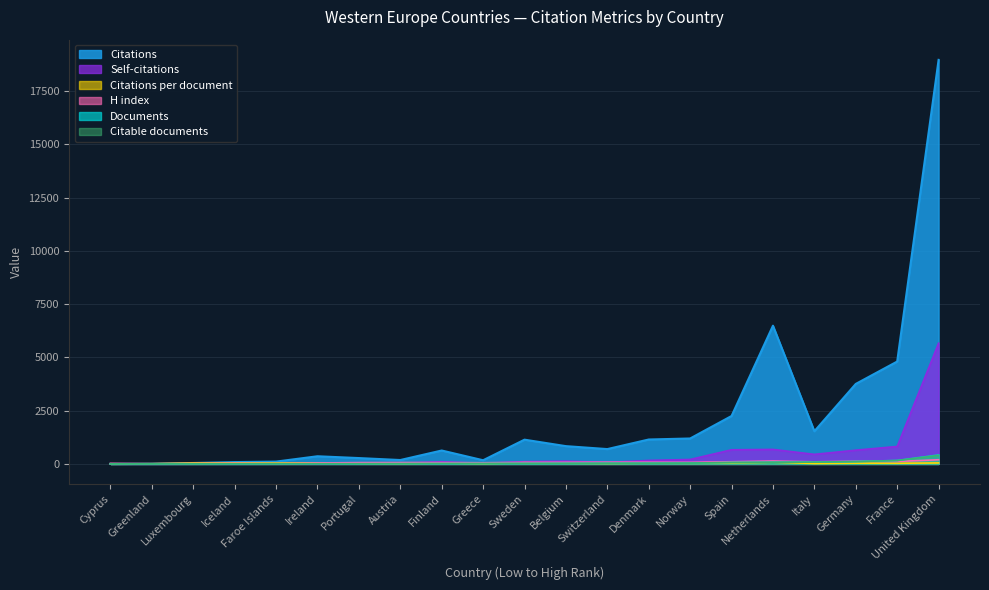

Read the H index value at United Kingdom.

195.0